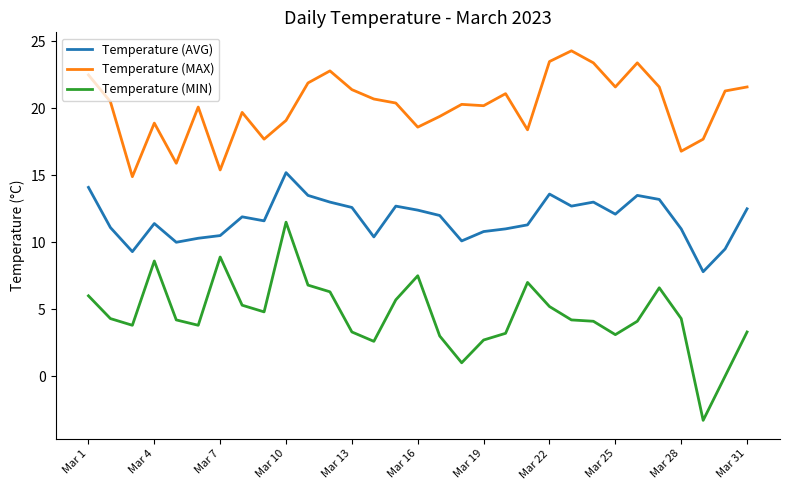

True or false: Temperature (AVG) and Temperature (MIN) cross at least once.

False